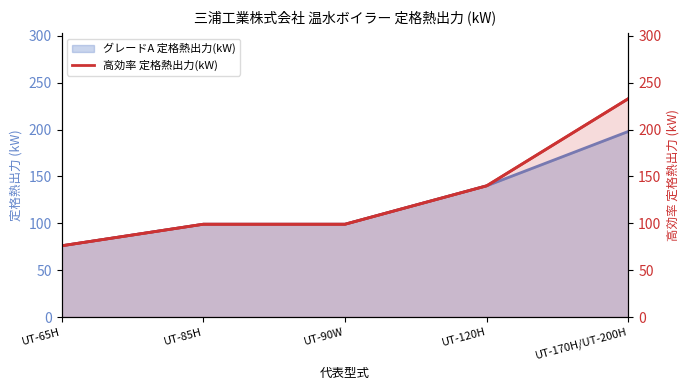

What position from the right is UT-65H?

5